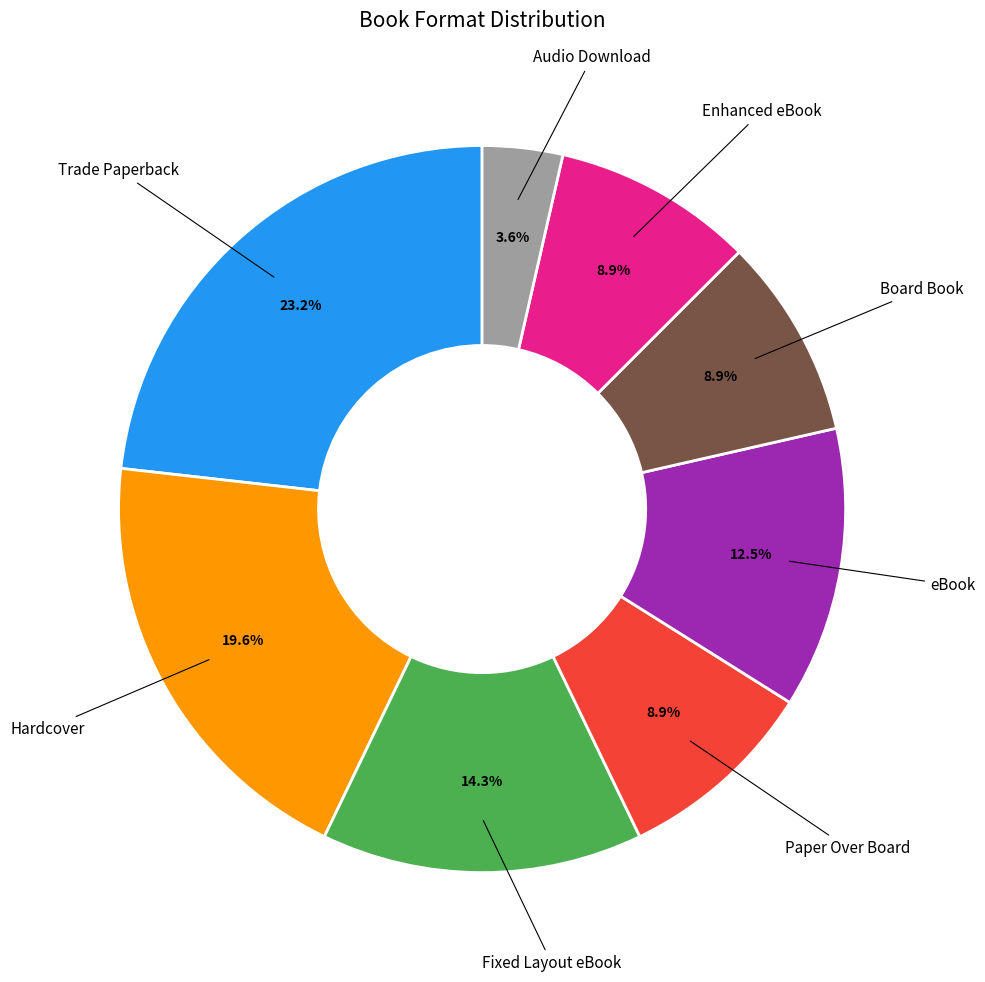

Is there a majority slice in this chart?

No